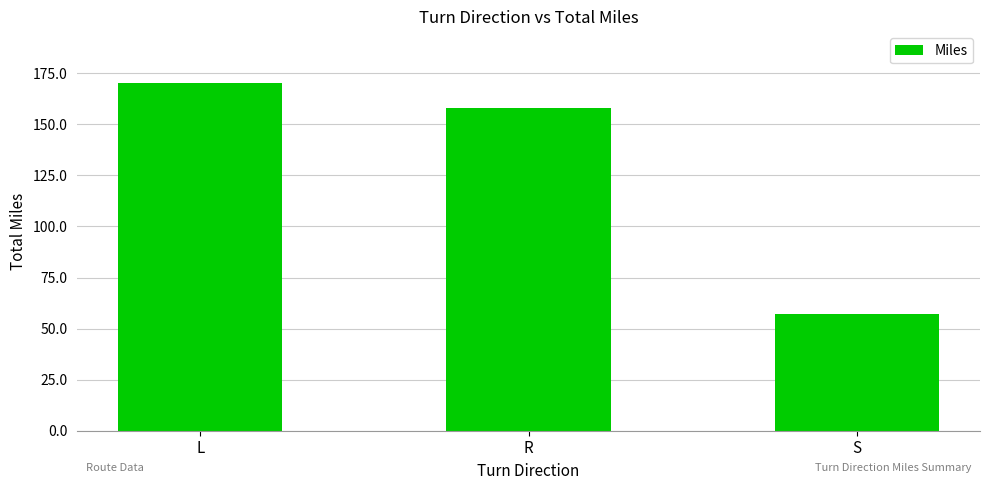

At which category does the chart reach its peak across all series?

L